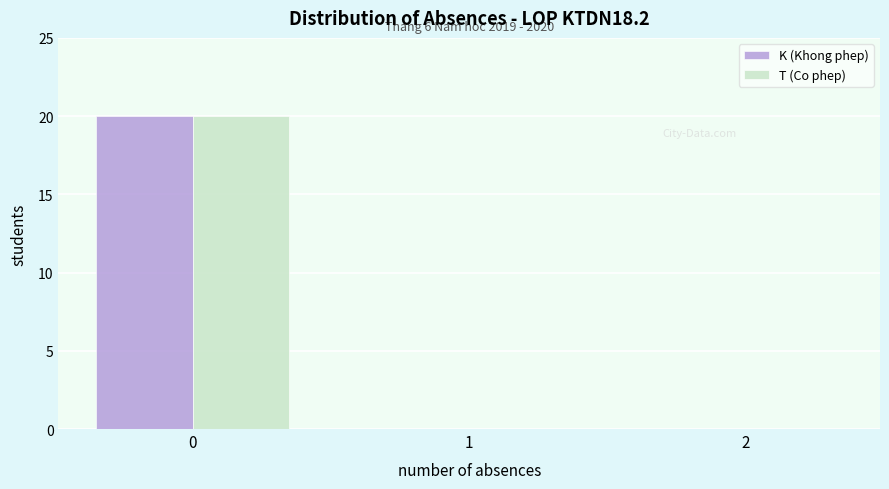

Reading left to right, transcribe all the data shown in this chart.

K (Khong phep): 0=20	1=0	2=0
T (Co phep): 0=20	1=0	2=0